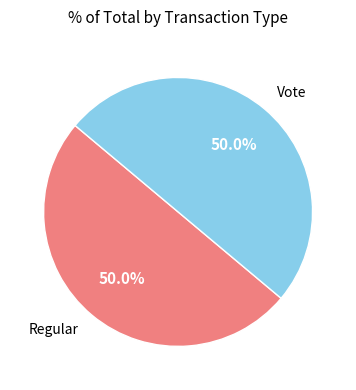

What percentage is NOT represented by Vote?

50.0%